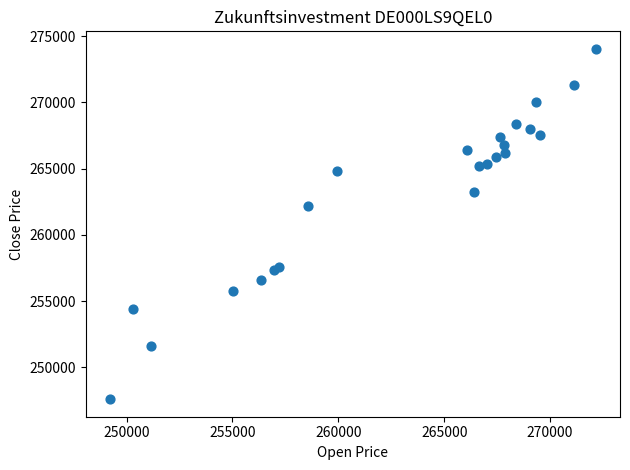

What Y value in the scatter plot is closest to 260818?

262191